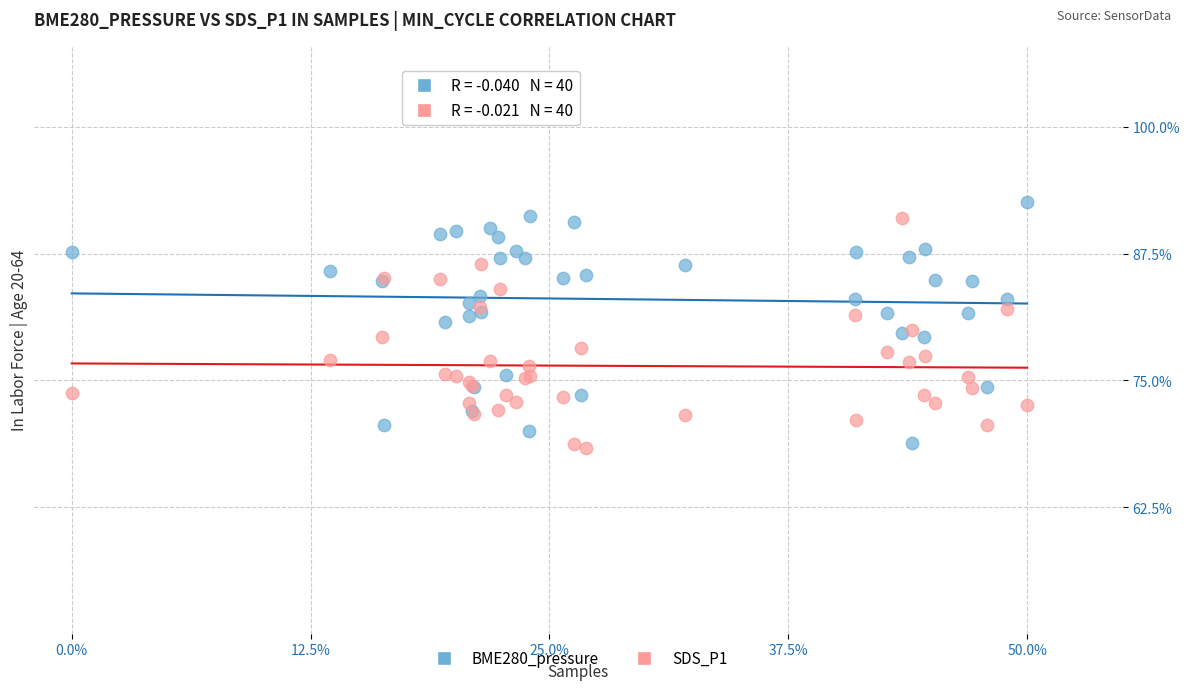

What are all the series names shown in the legend?

BME280_pressure, SDS_P1